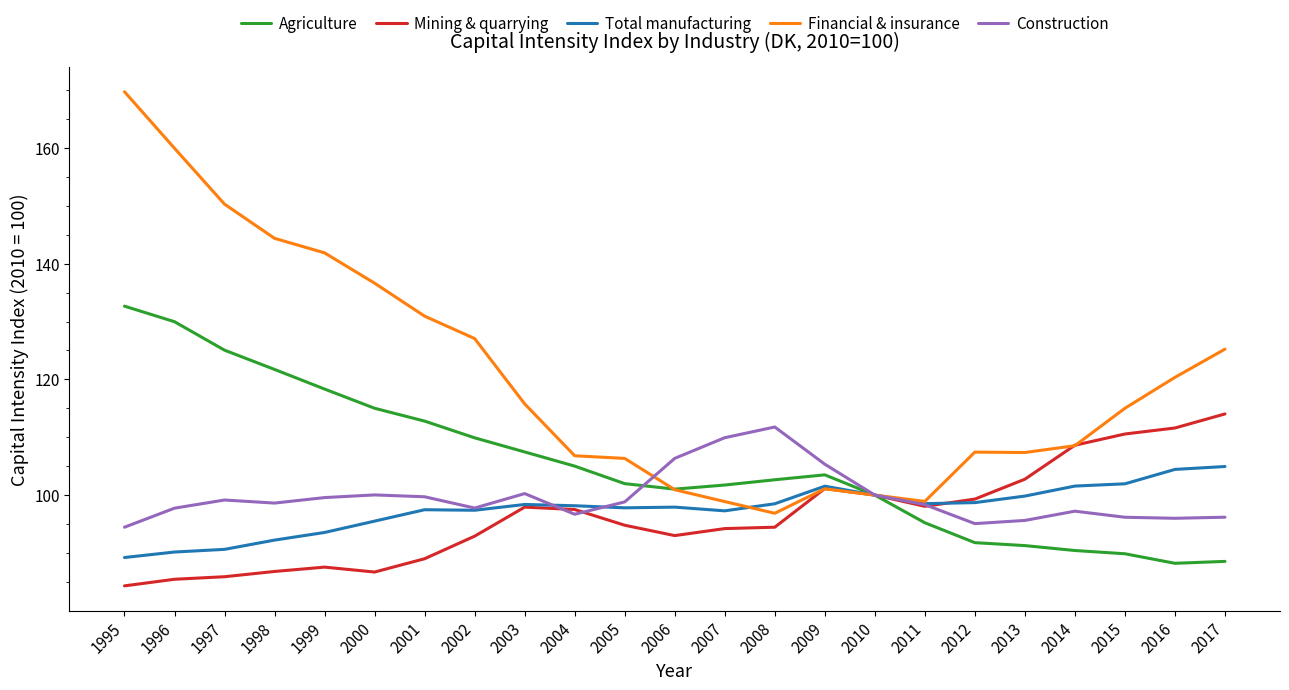

What is the total value across all series at 2017?

528.9